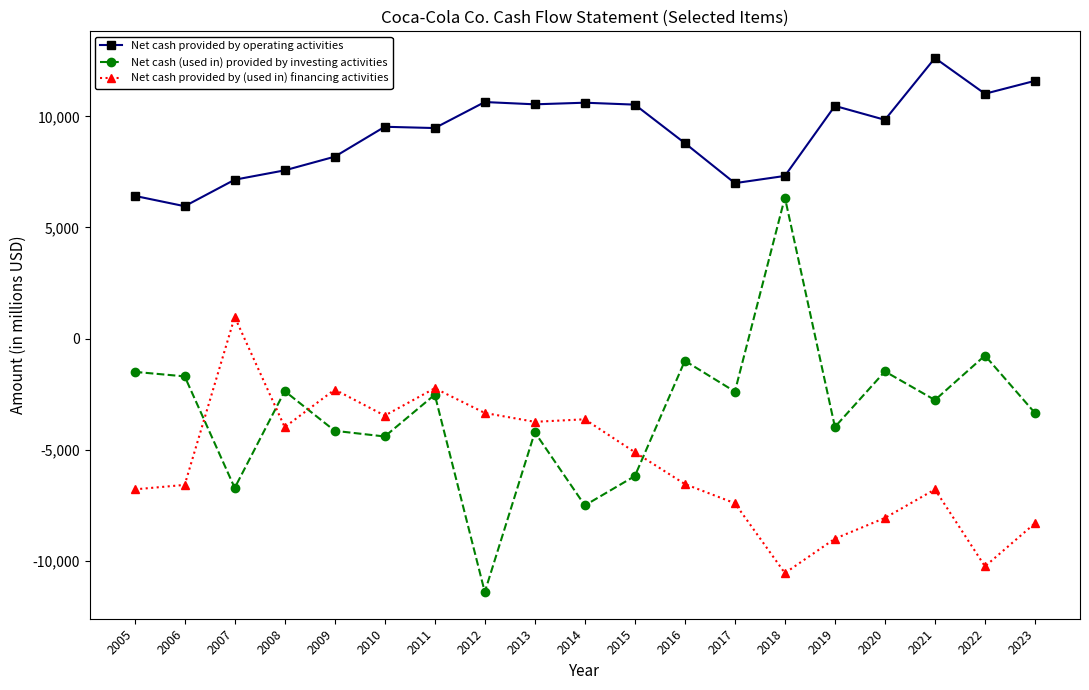

How many values in Net cash (used in) provided by investing activities are above zero?

1